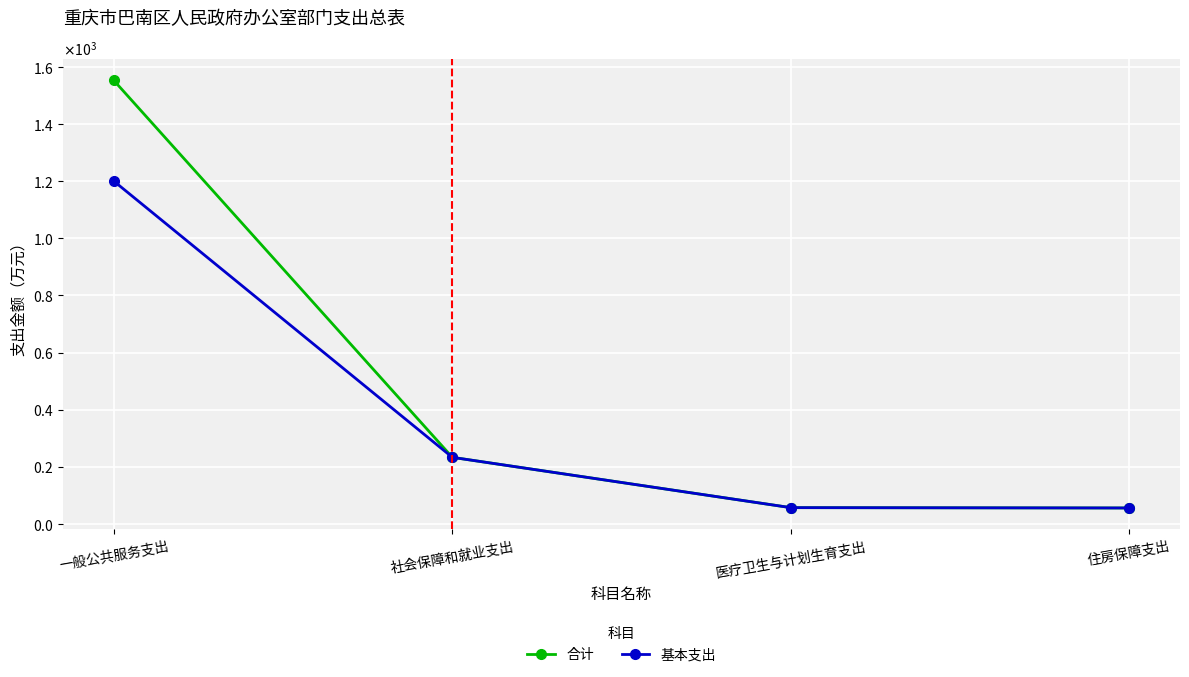

Is it true that 基本支出 equals 503.6 at 一般公共服务支出?

False